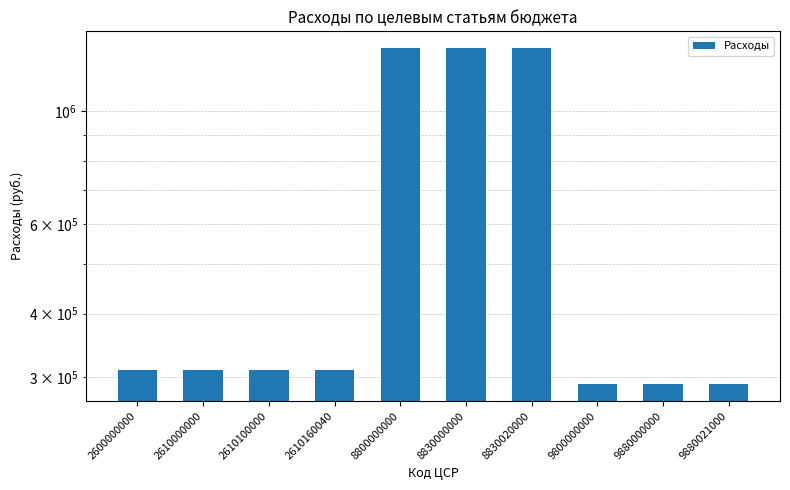

Does the chart contain any negative values?

No